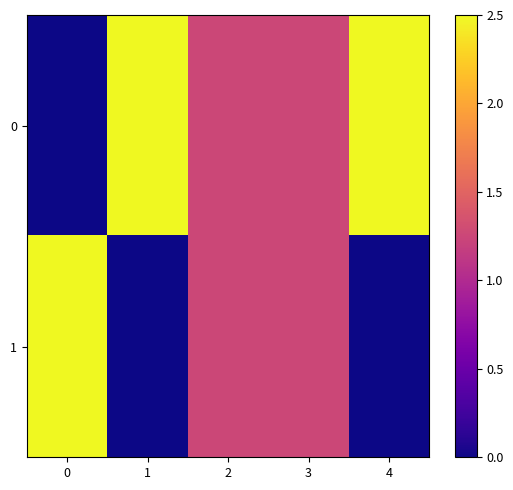

How many data points does each series have?

5